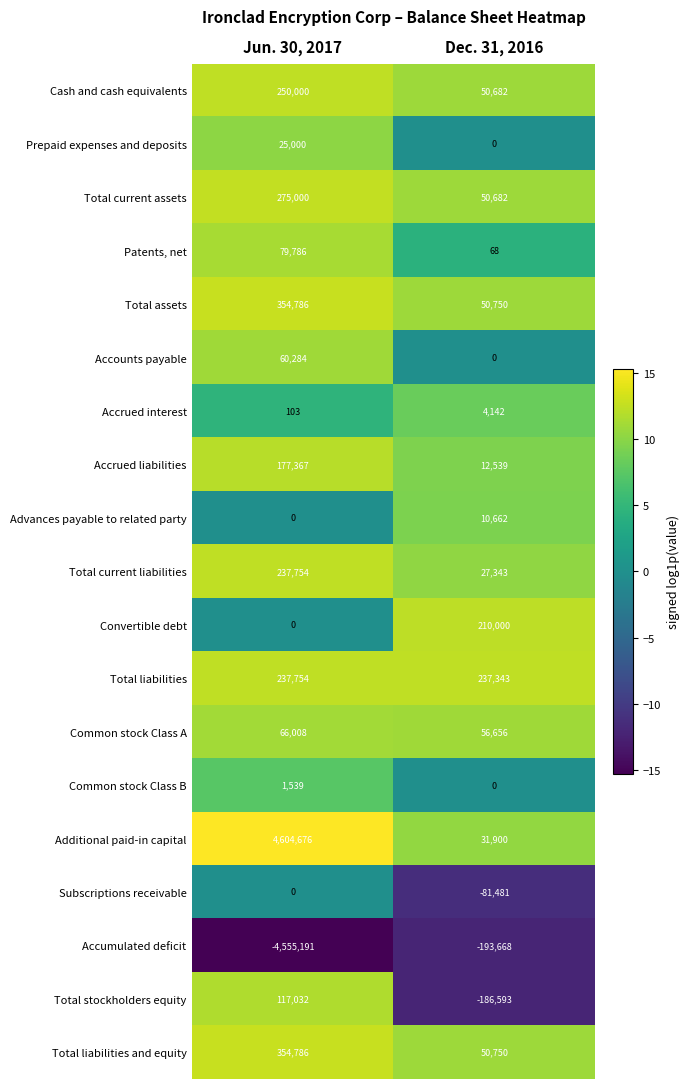

At which label is Accrued interest closest to 2122?

Jun. 30, 2017